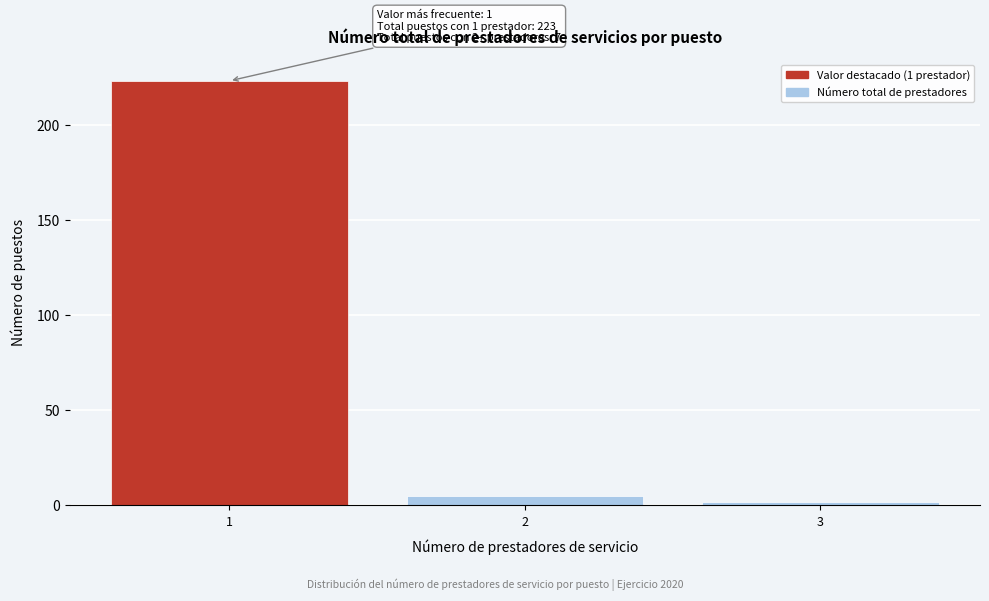

Reading right to left, transcribe all the data shown in this chart.

2	5	223